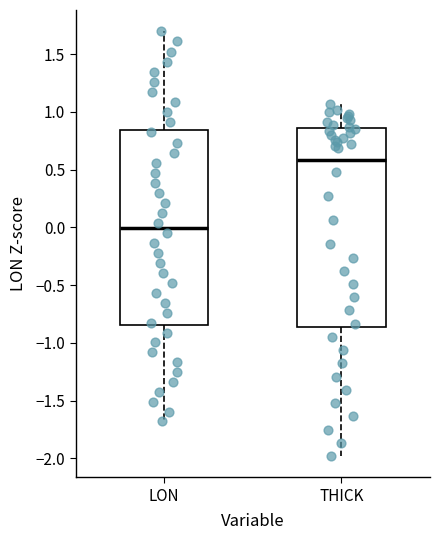

Where does the median line of the box for LON sit on the y-axis? The values are not printed on the chart, so give them approximately, as read against the axis.

0.00